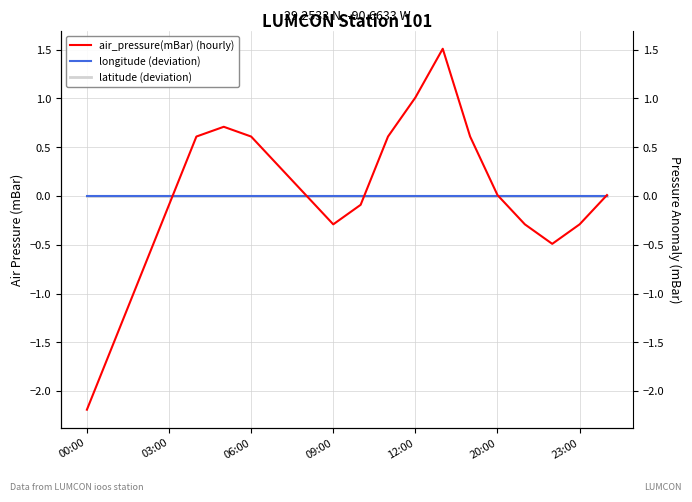

What is the label of the 1st point from the right?

19